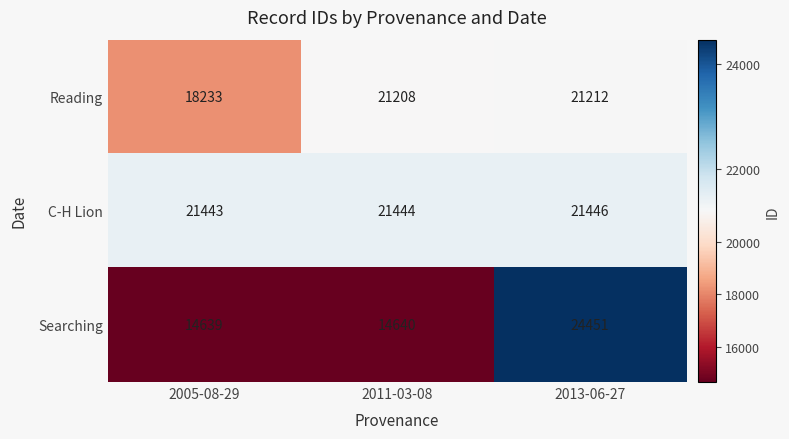

Rank the series by their maximum value, from highest to lowest.

Searching, C-H Lion, Reading